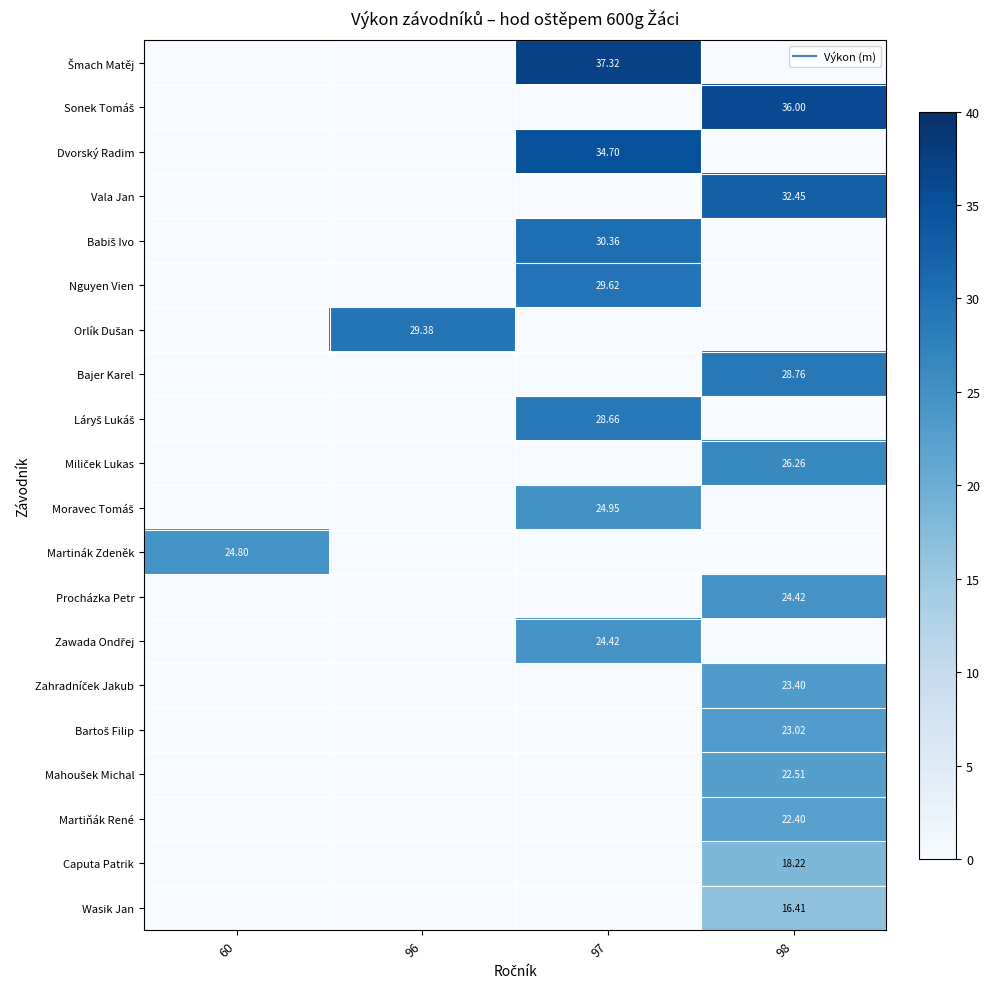

True or false: Martinák Zdeněk has a value of 0.0 at 97.

True